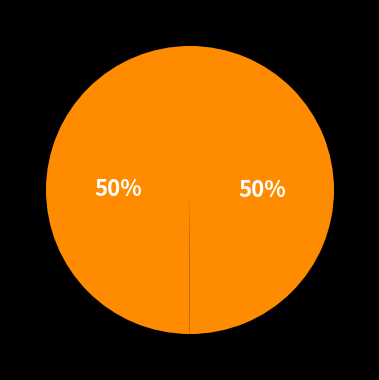

How many segments does this pie chart have?

2